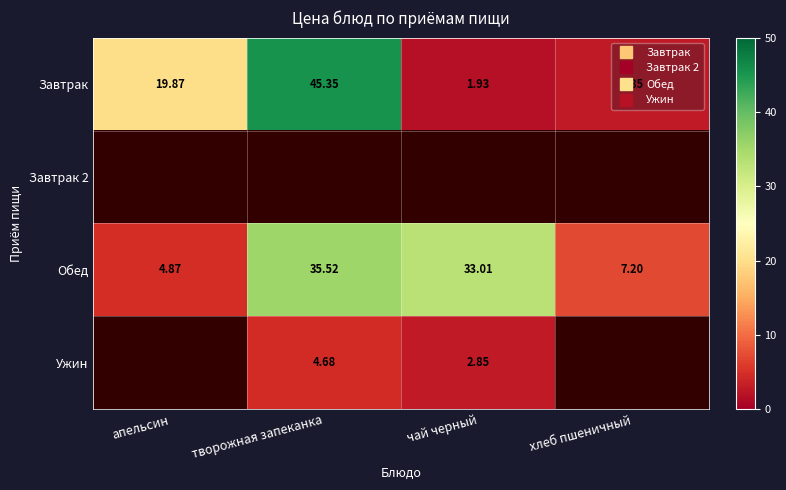

What is the sum of all Обед values?

80.6